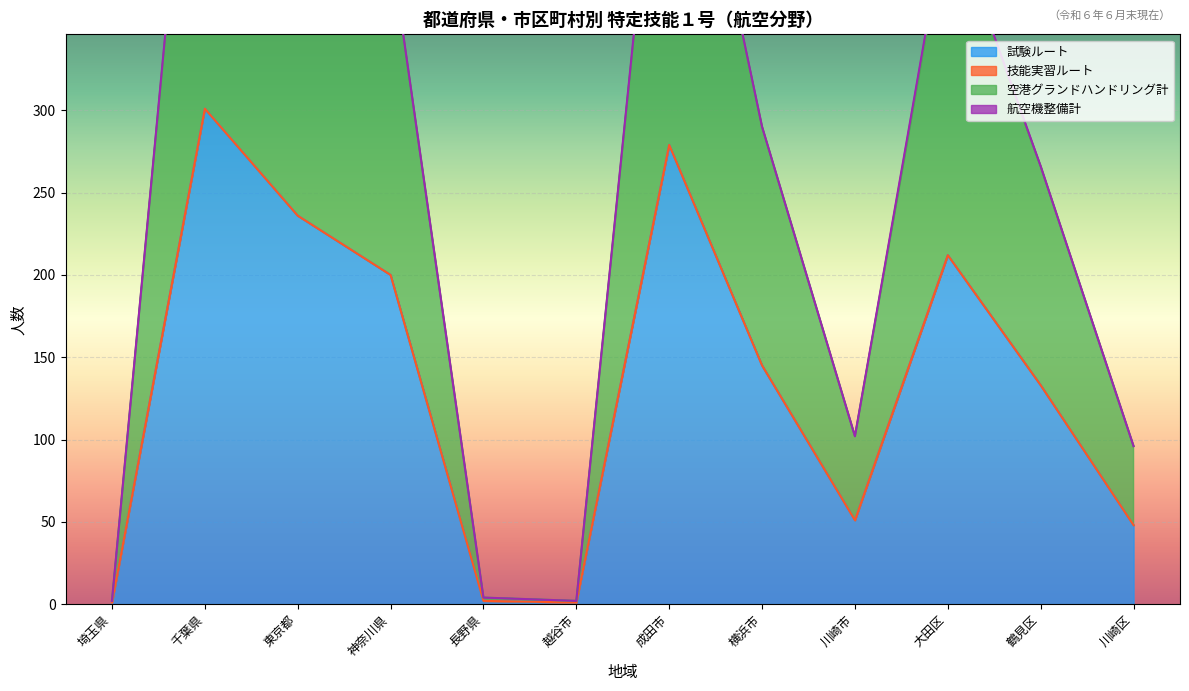

The 空港グランドハンドリング計 series shows 56 at 川崎区. True or false?

False